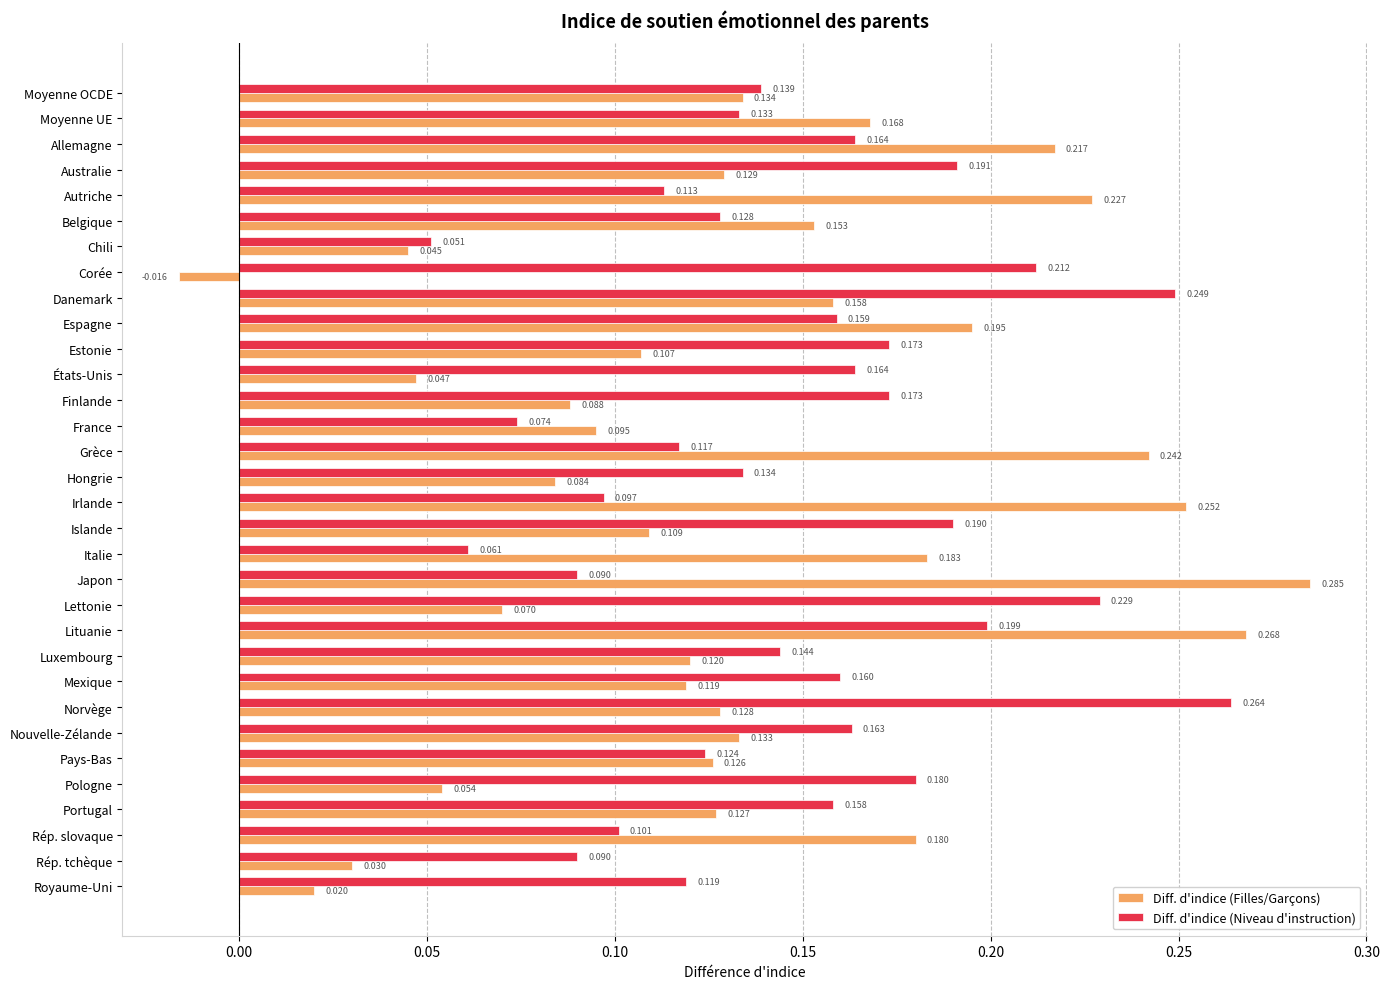

How many Diff. d'indice (Niveau d'instruction) values are between 0 and 1?

32